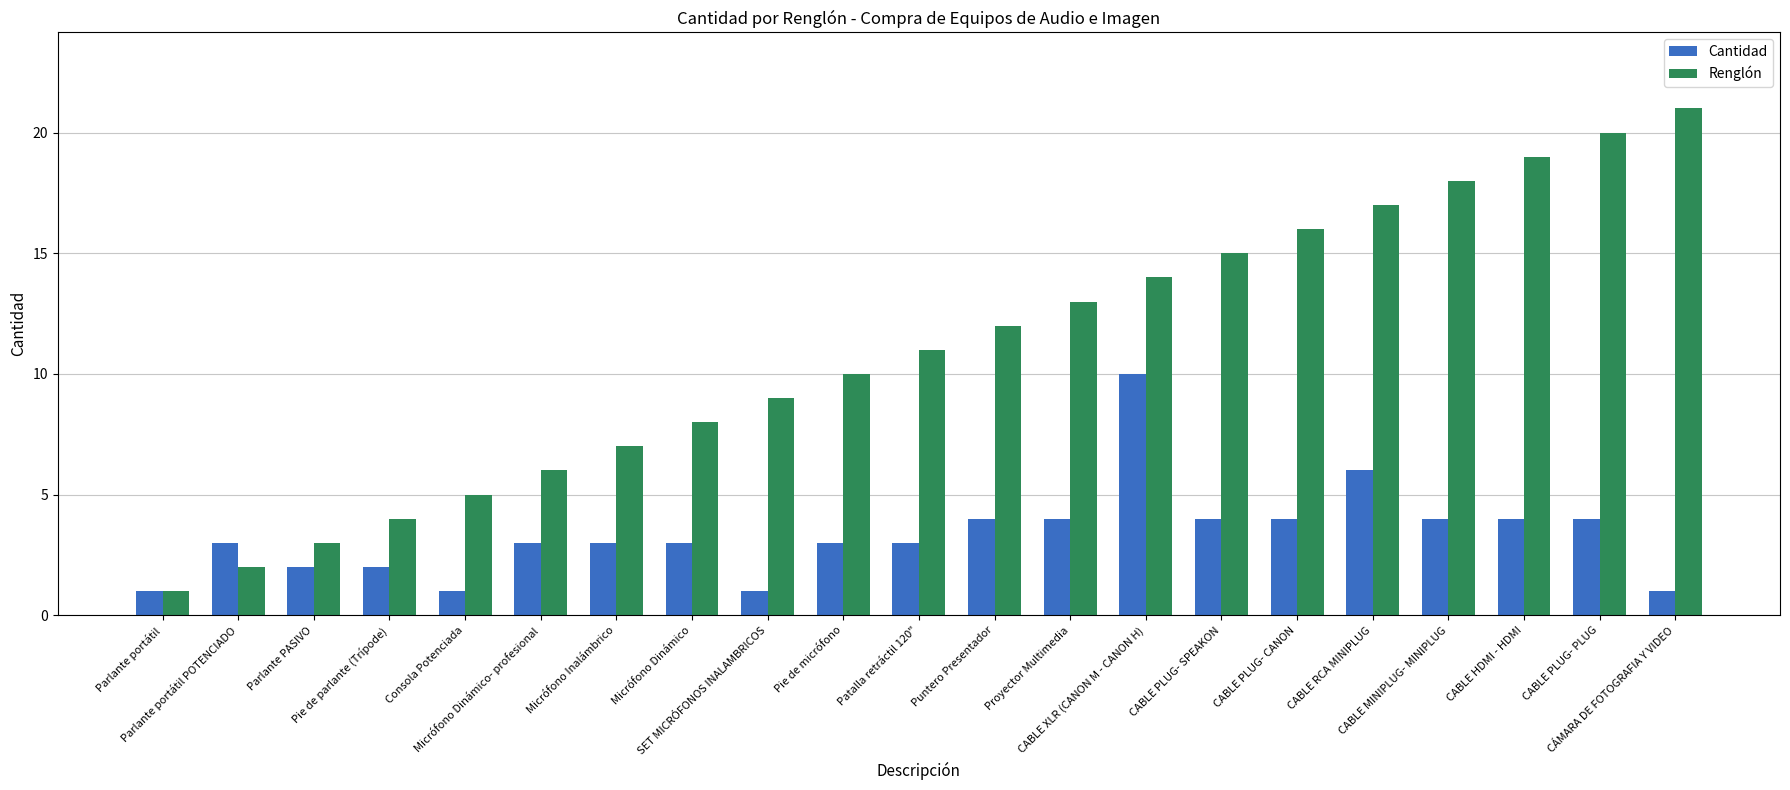

How many groups of bars are there?

21